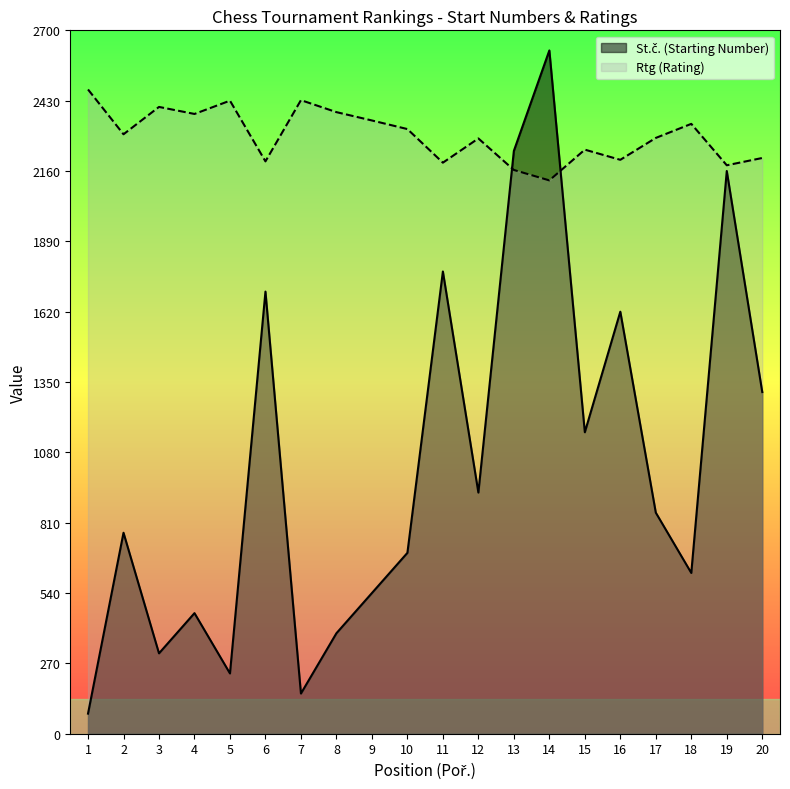

Does the chart have visible grid lines?

No